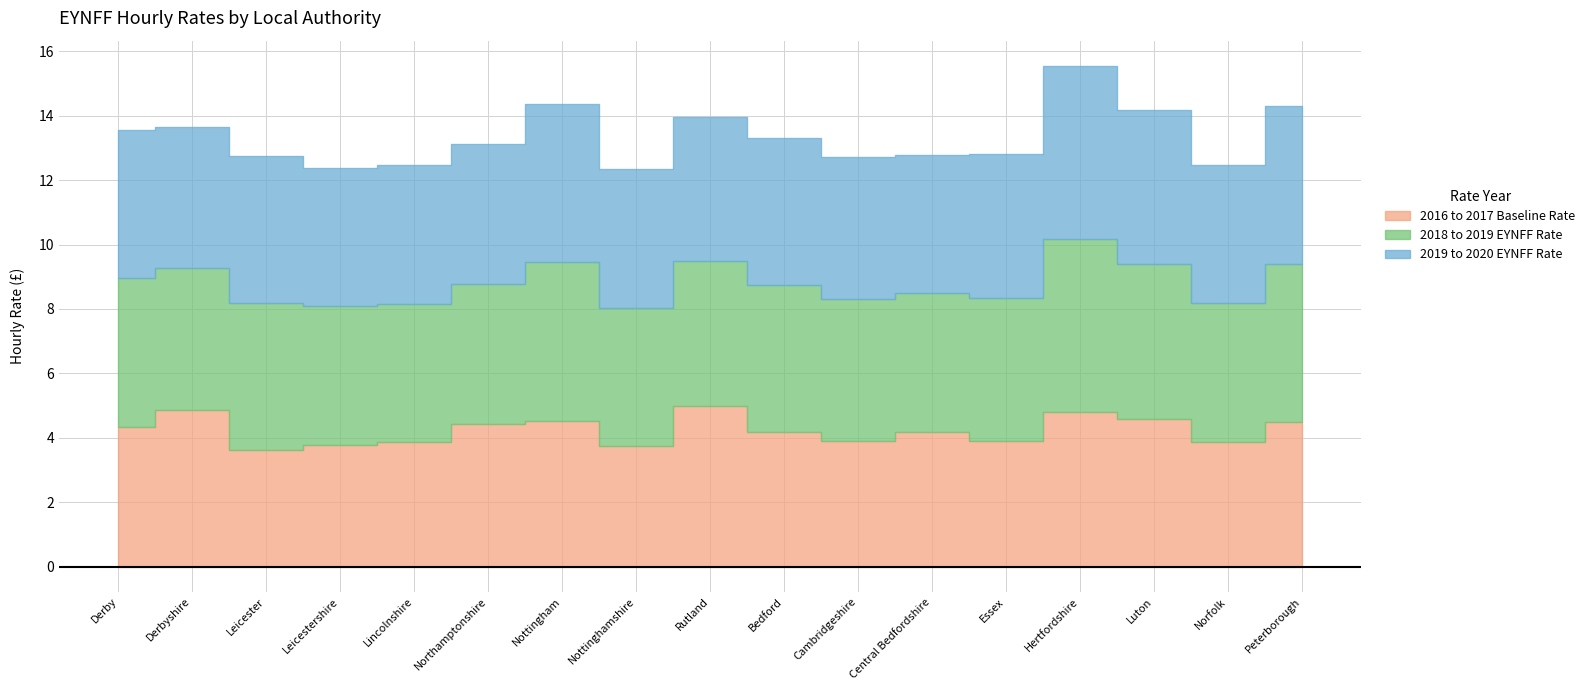

Where is the first local minimum for 2016 to 2017 Baseline Rate?

Leicester